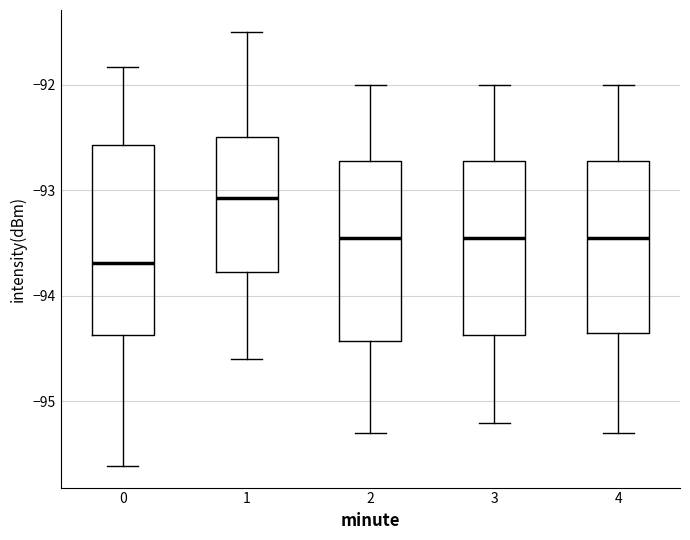

Where does the median line of the box at x = 0 sit on the y-axis? The values are not printed on the chart, so give them approximately, as read against the axis.

-93.7